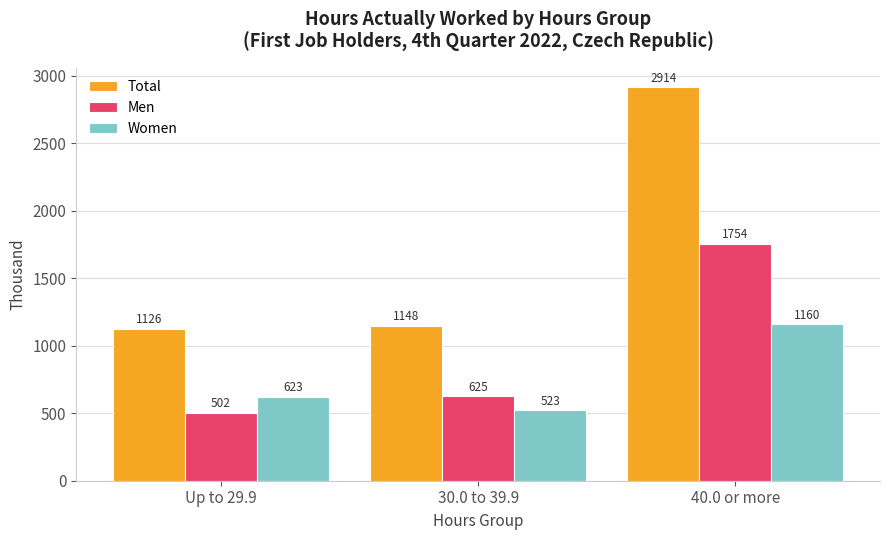

The value of Women at Up to 29.9 is 1020.6. True or false?

False